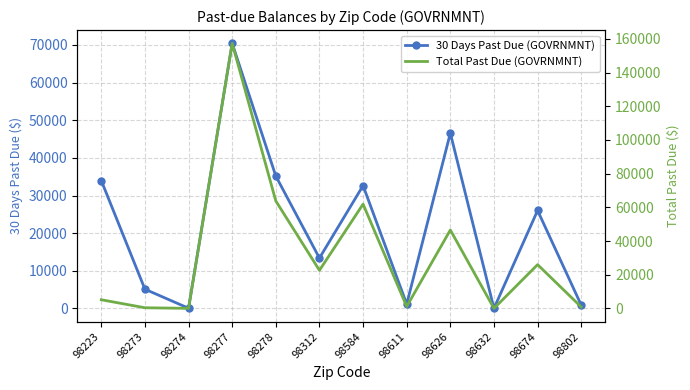

True or false: Total Past Due (GOVRNMNT) and 30 Days Past Due (GOVRNMNT) cross at least once.

False